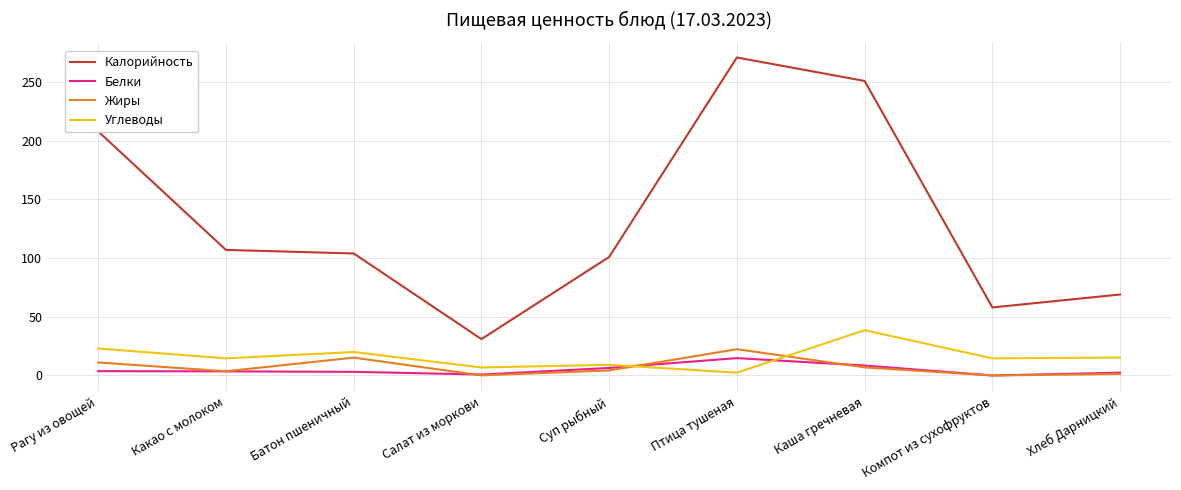

Is it true that Жиры equals 1.3 at Хлеб Дарницкий?

True